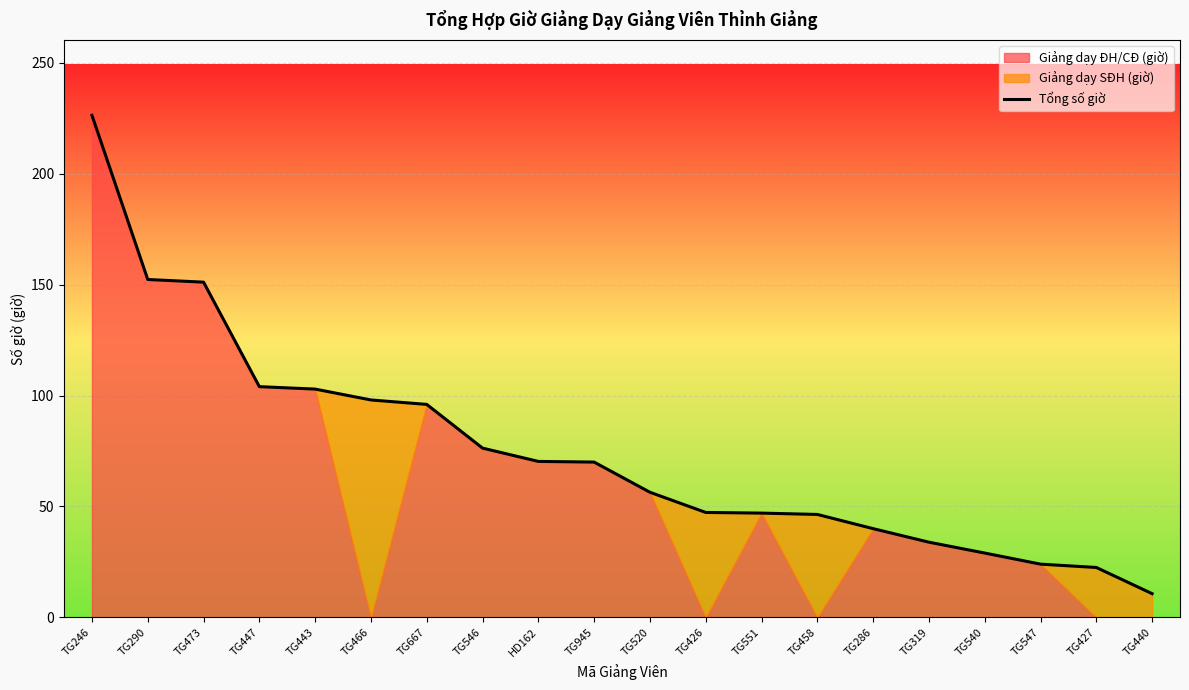

Rank the categories by value from highest to lowest.

TG246, TG290, TG473, TG447, TG443, TG466, TG667, TG546, HD162, TG945, TG520, TG426, TG551, TG458, TG286, TG319, TG540, TG547, TG427, TG440